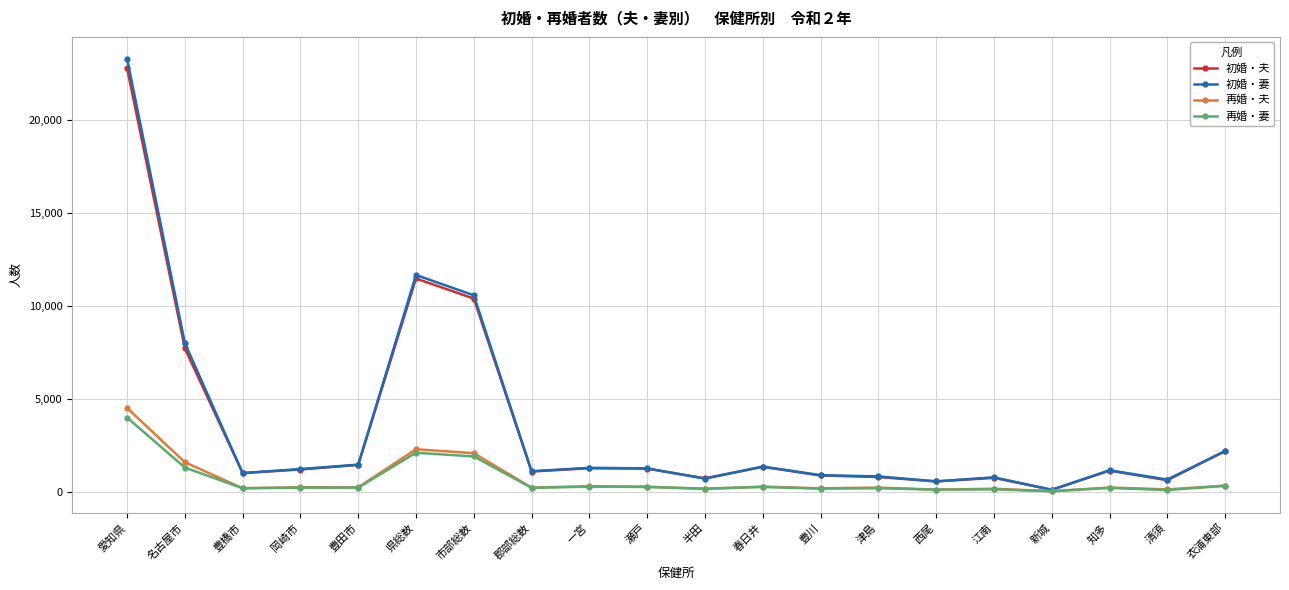

At which category is the sum across all series the highest?

愛知県